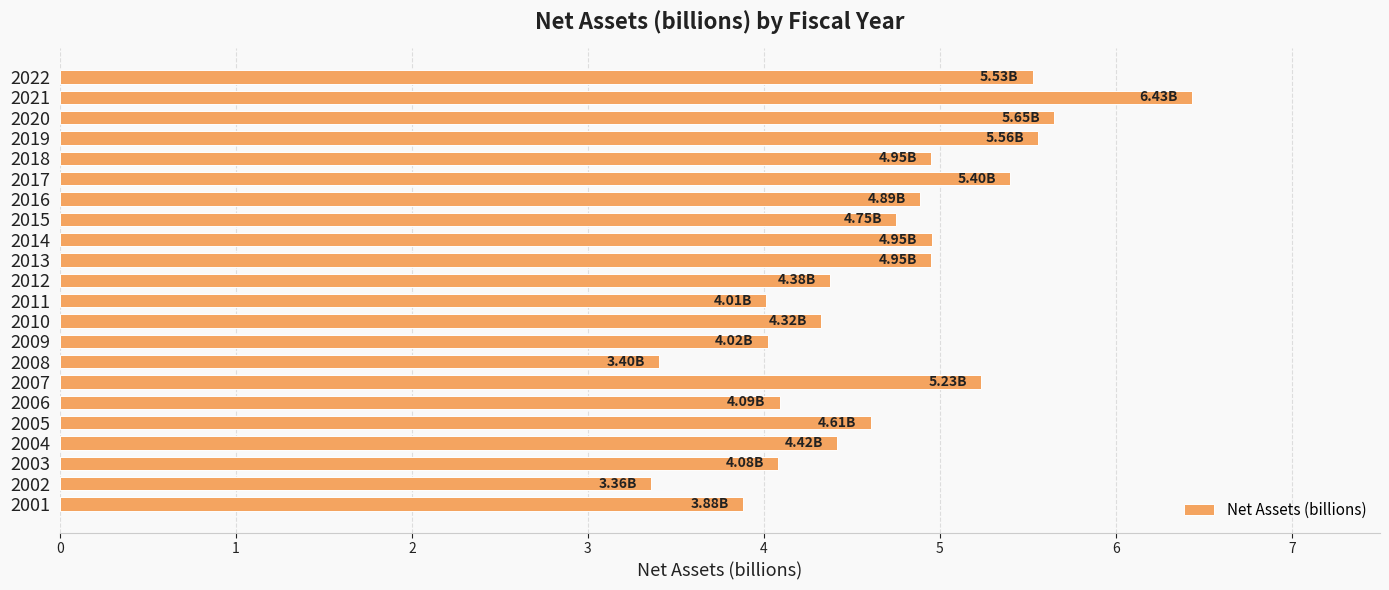

What is the difference between the second highest and second lowest values?

2.2